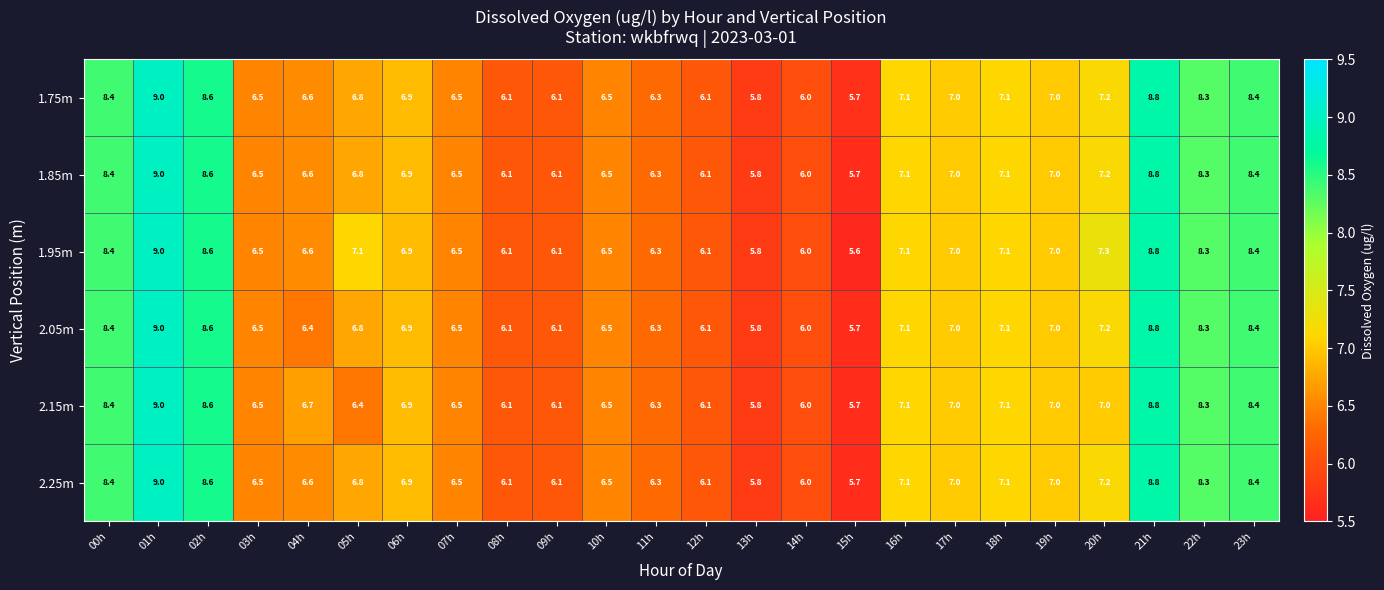

Is the value of 2.25m at 20h greater than the value of 1.85m at 03h?

Yes